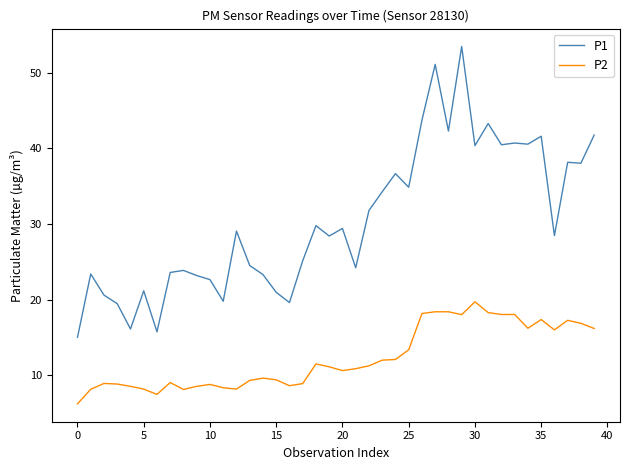

What is the difference between the maximum and minimum values in the P2 series?

13.5